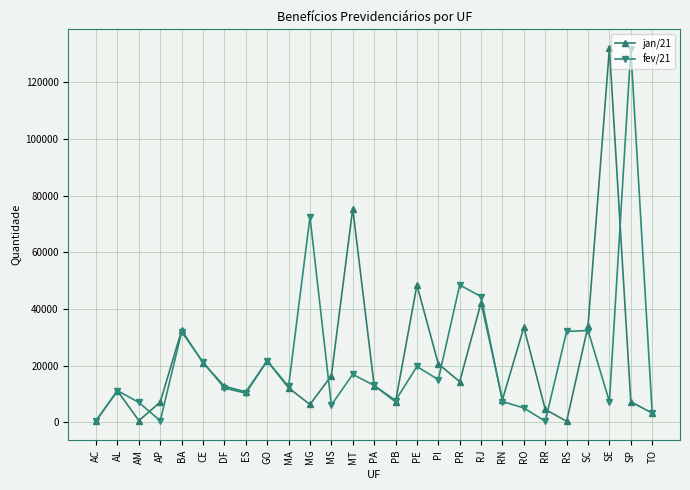

Does the chart display data point markers on the line(s)?

Yes